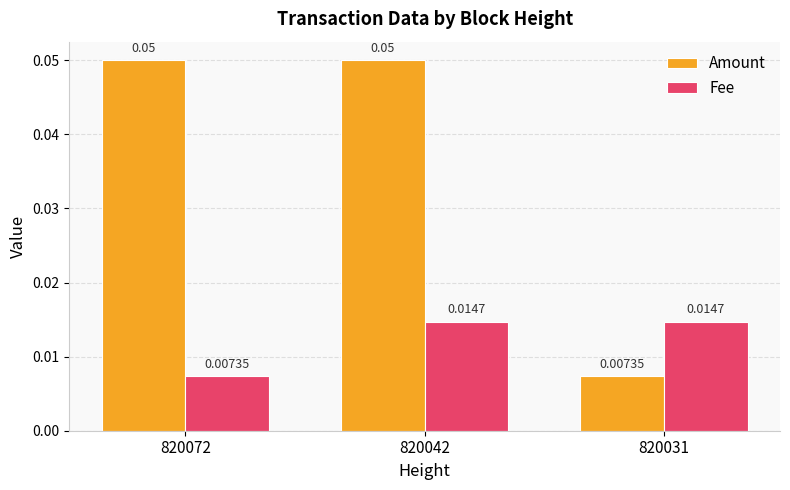

Rank the series at 820031 from highest to lowest value.

Fee, Amount